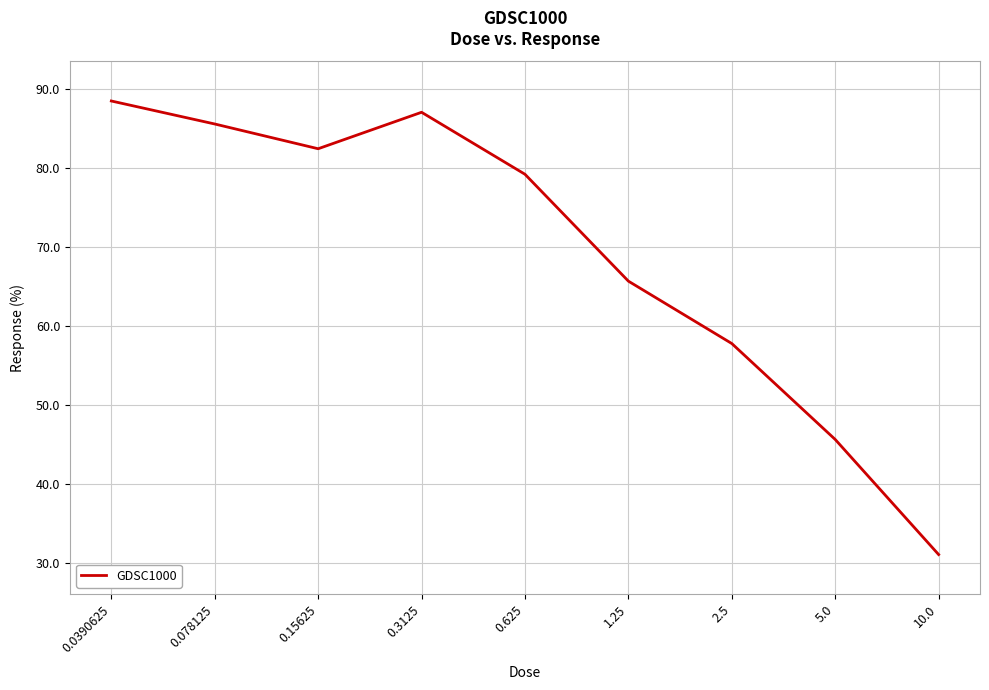

How many lines are shown in the chart?

1